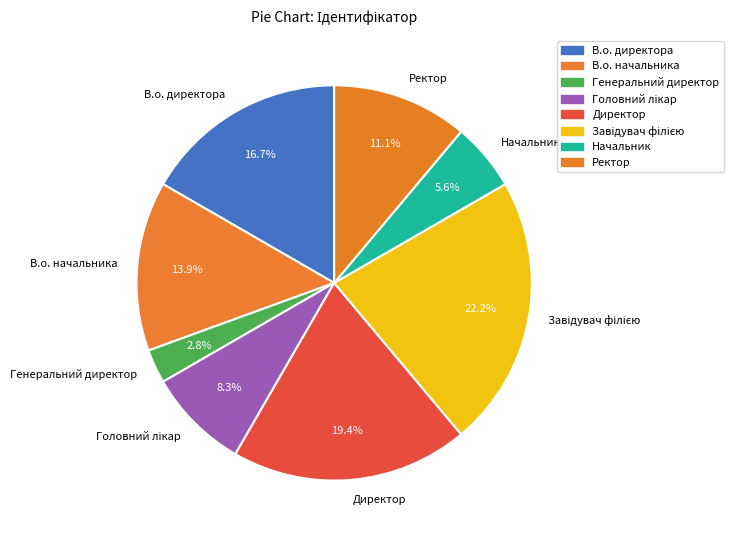

Is it true that Директор is 19% of the pie?

True